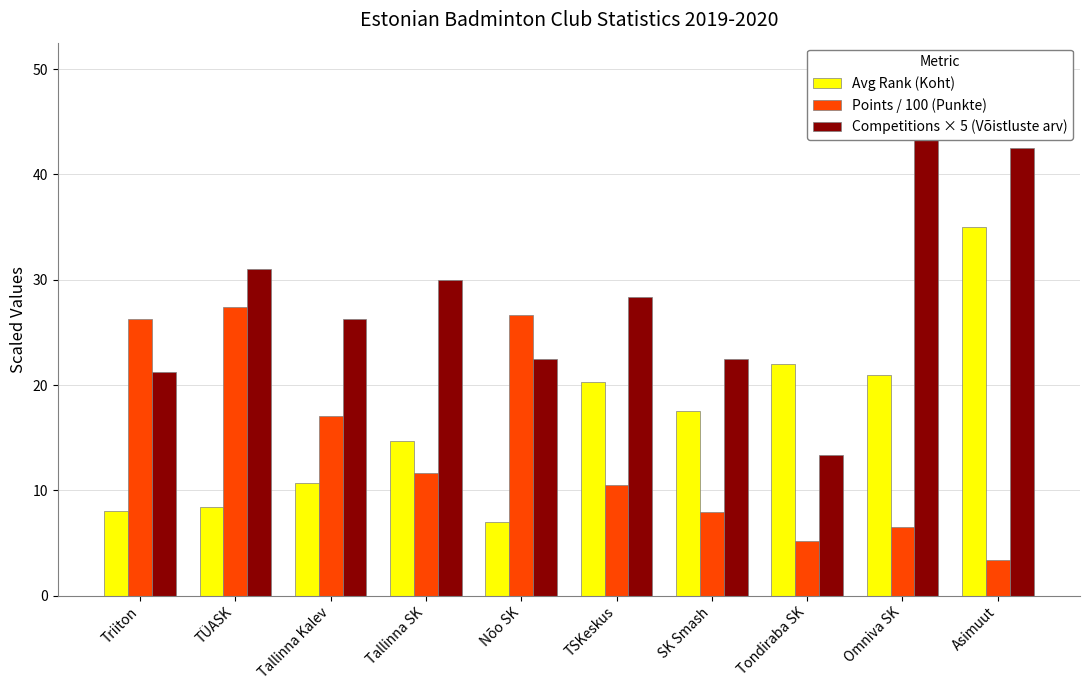

Is it true that Competitions × 5 (Võistluste arv) equals 30.0 at Tallinna SK?

True